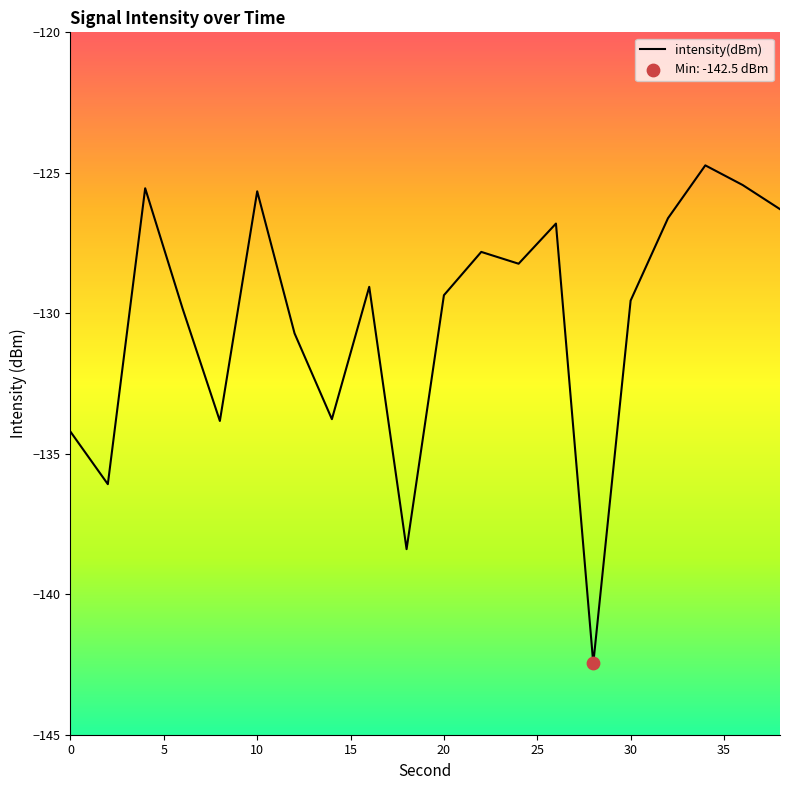

What is the difference between the maximum and minimum values?

17.7